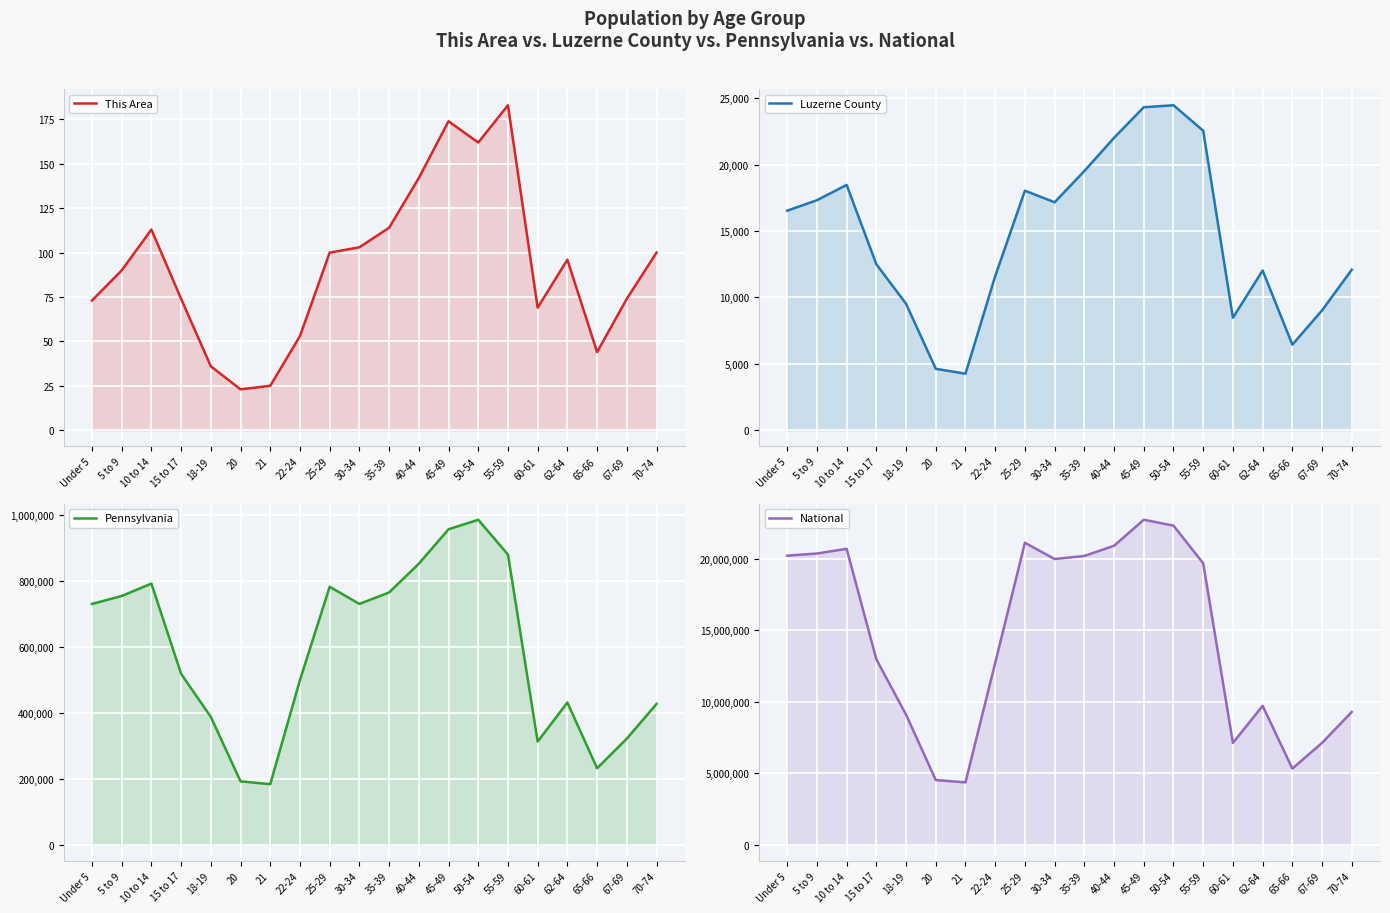

Count the number of categories in the chart.

20